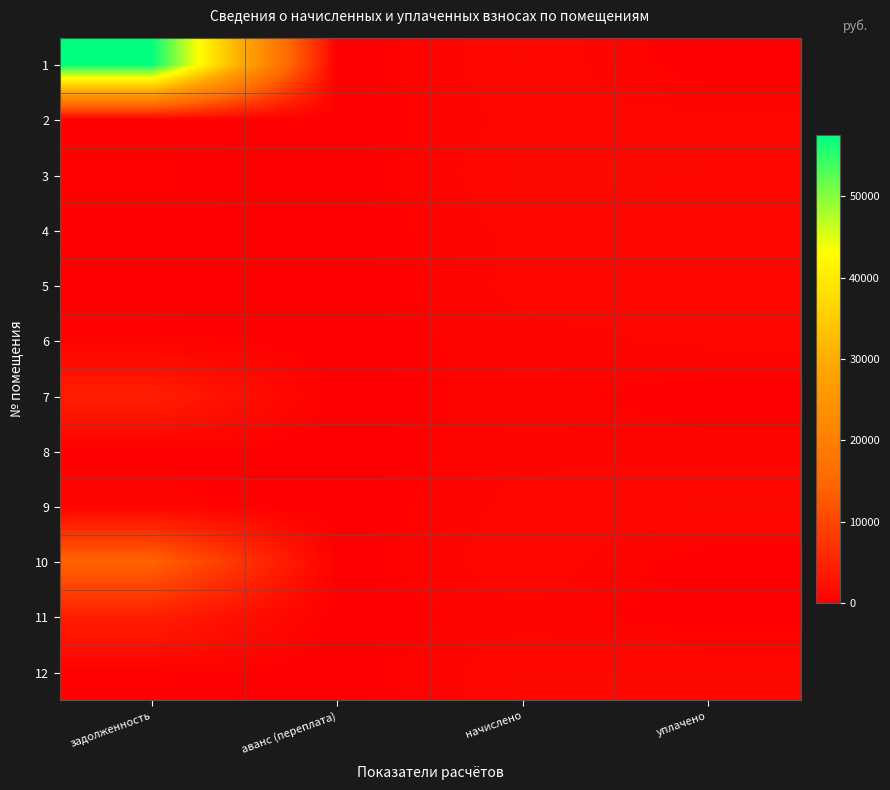

At начислено, list the series in order from largest to smallest.

3, 1, 10, 12, 9, 5, 4, 2, 8, 6, 7, 11